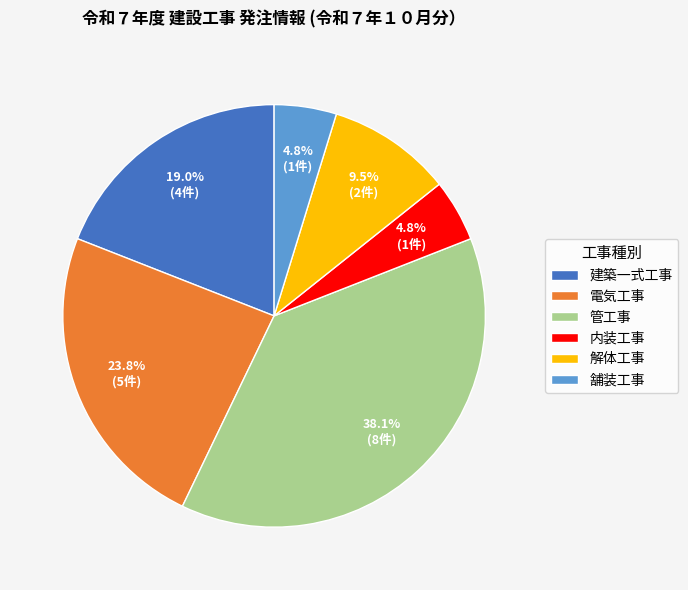

The 内装工事 slice represents 5% of the pie. True or false?

True